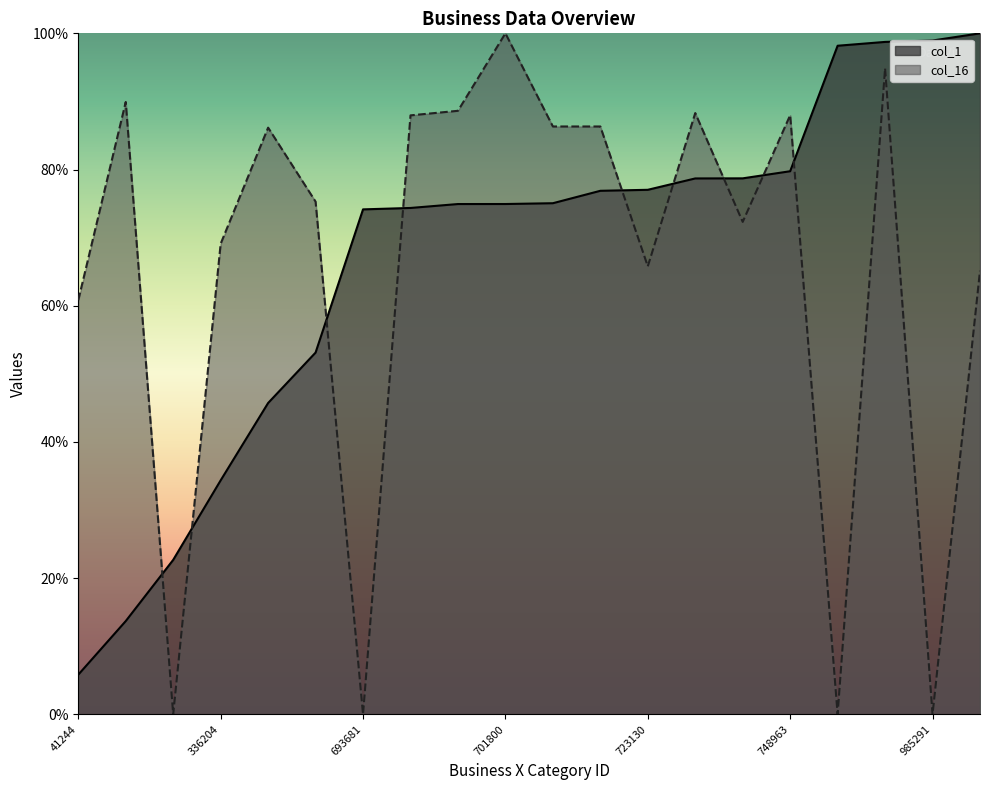

Rank the series at 695700 from lowest to highest value.

col_1, col_16